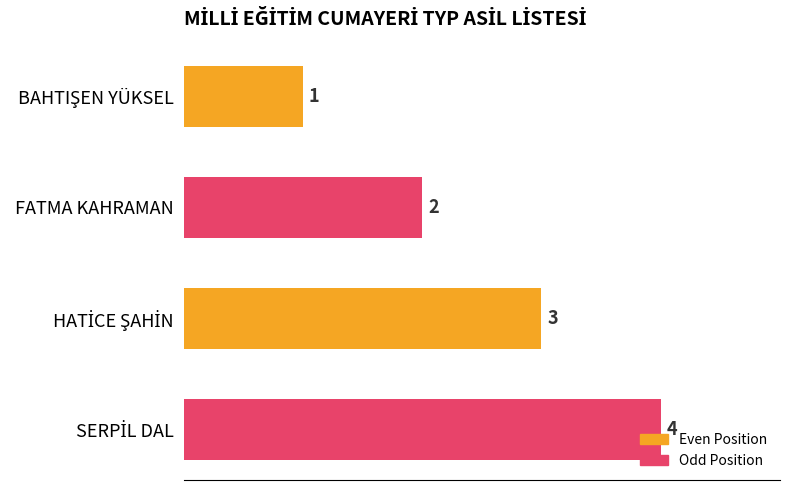

How many values are between 2 and 4?

3